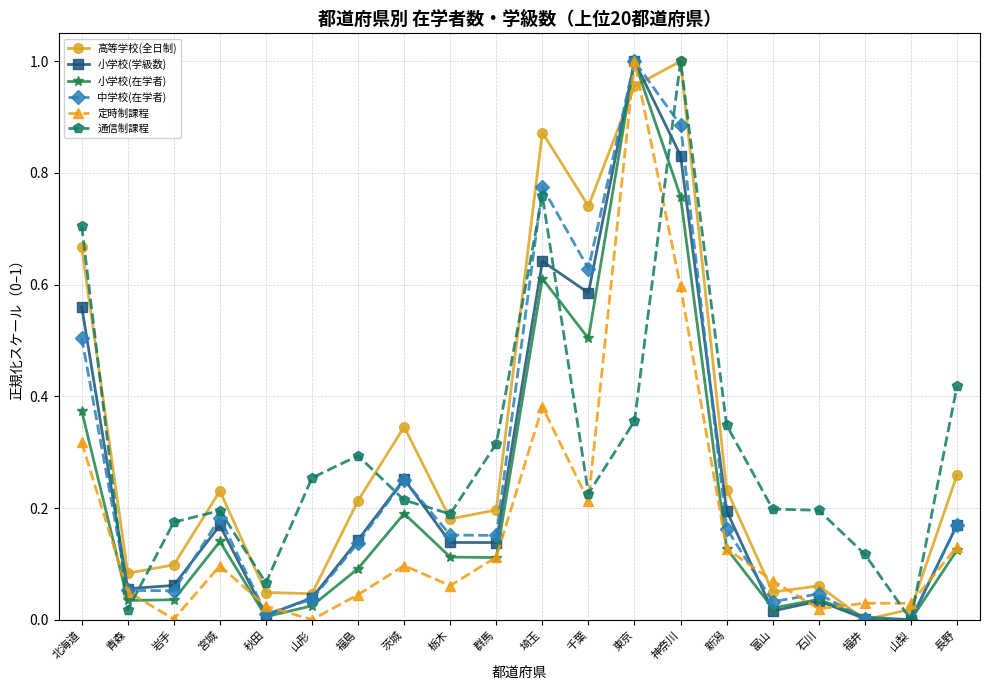

Which series ends up on top after the final intersection of 通信制課程 and 中学校(在学者)?

通信制課程